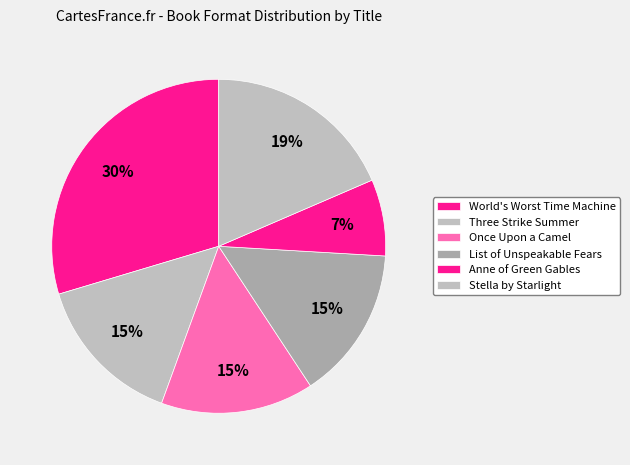

Which slice is the largest?

World's Worst Time Machine